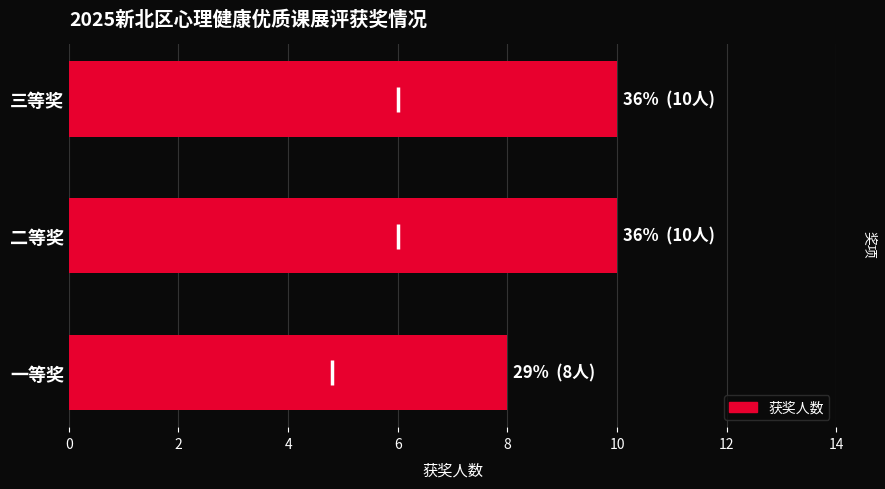

What is the approximate value at 三等奖?

10